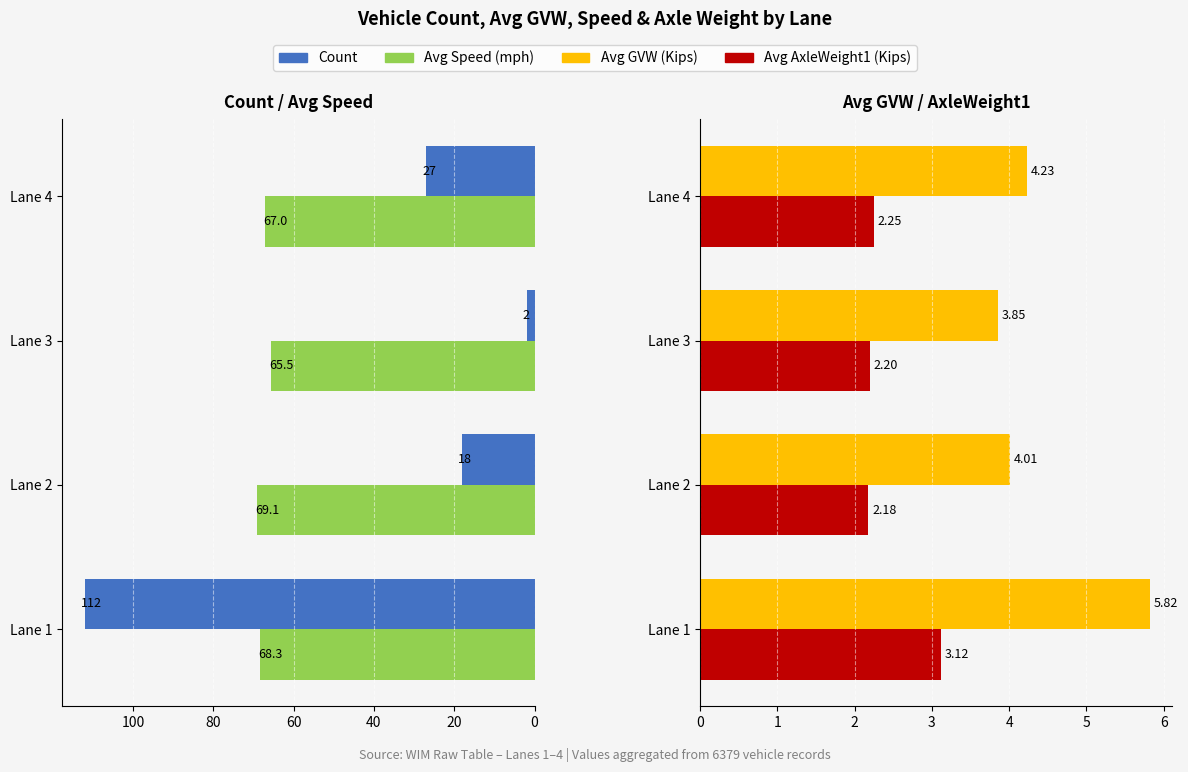

Which series has the largest total across all categories?

Avg Speed (mph)